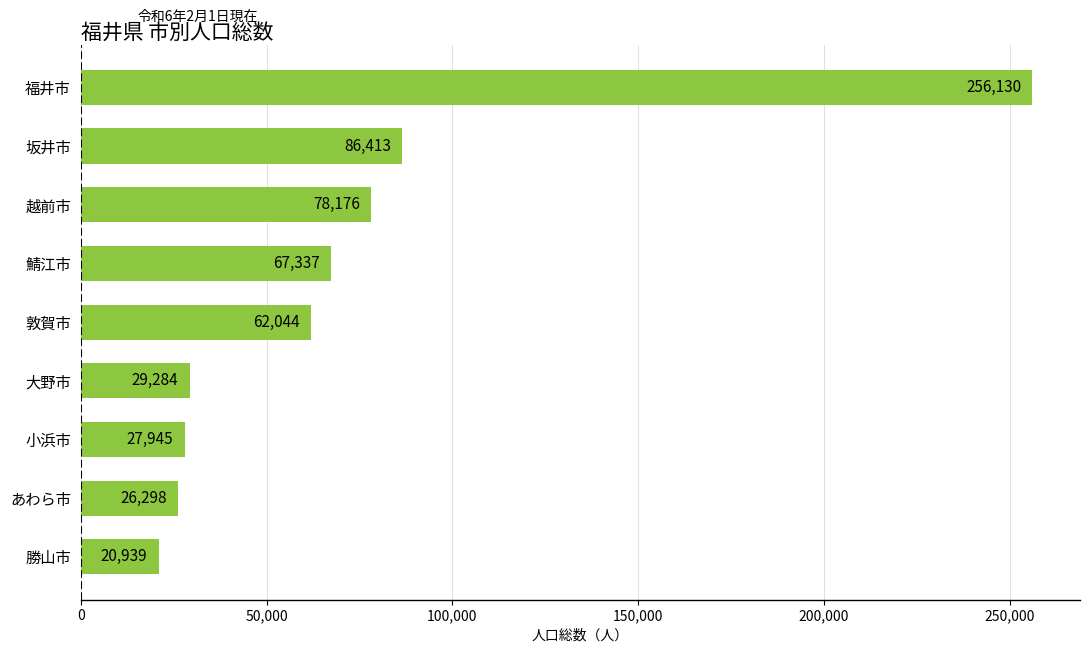

True or false: the data shows 37853 at あわら市.

False